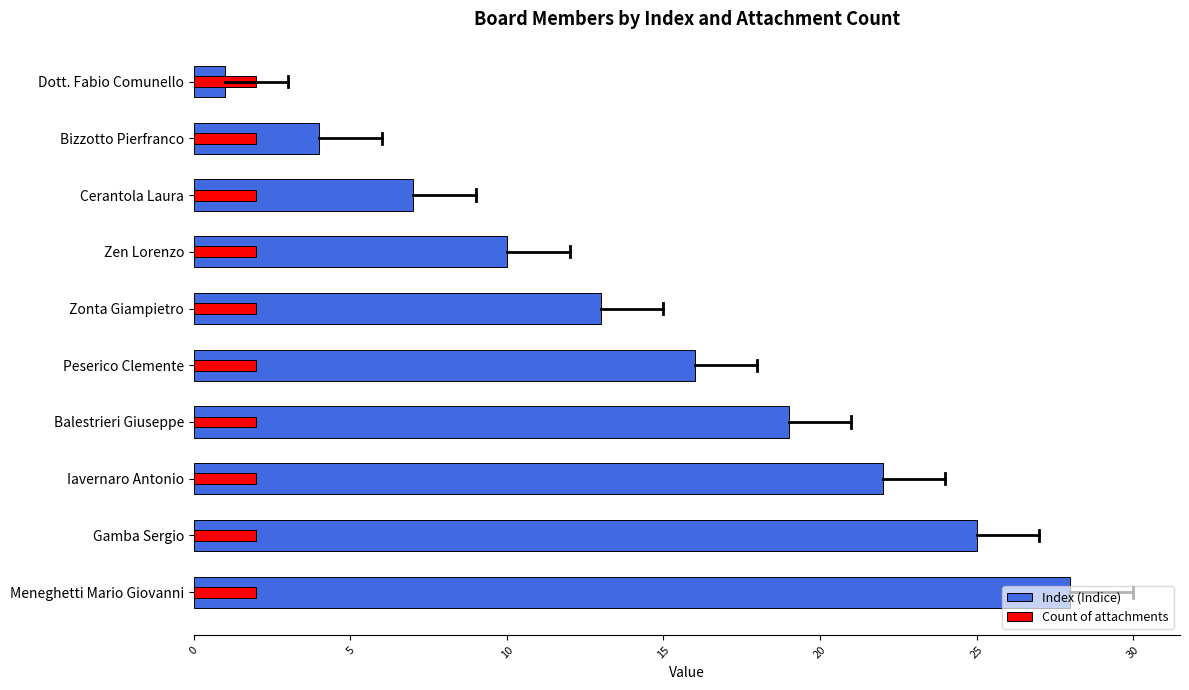

How many bars are there in each group?

2